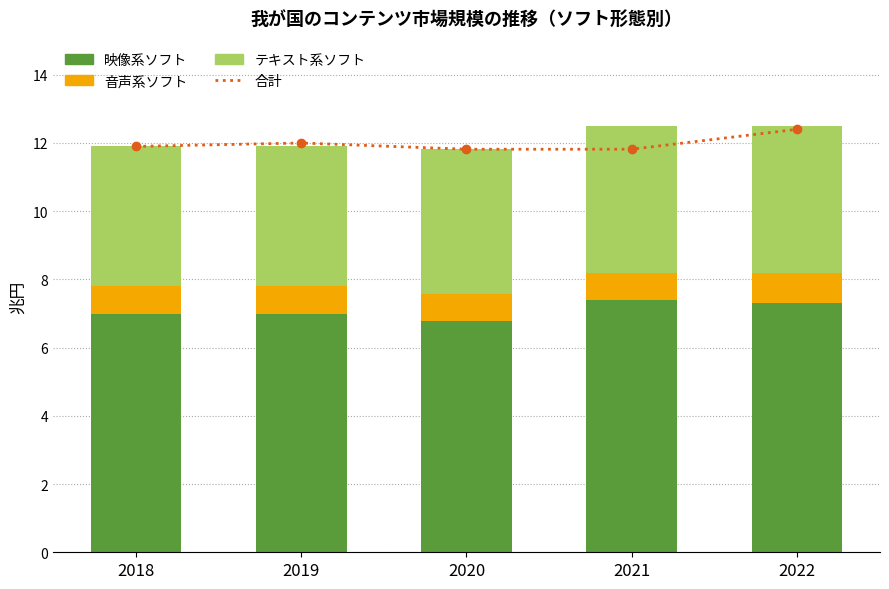

What are all the series names shown in the legend?

合計, 映像系ソフト, 音声系ソフト, テキスト系ソフト